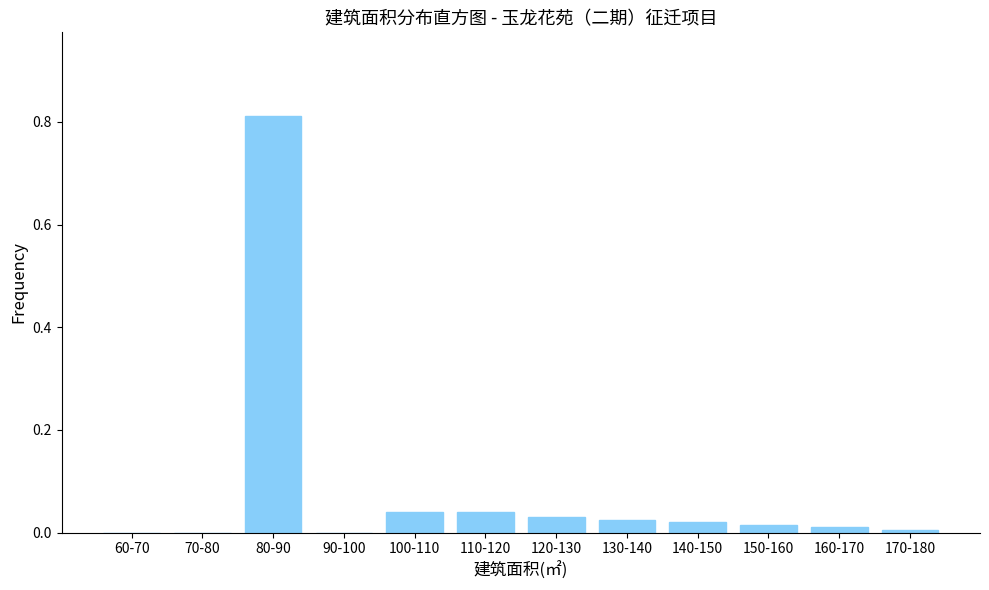

What is the change in value from 80-90 to 110-120?

-0.8